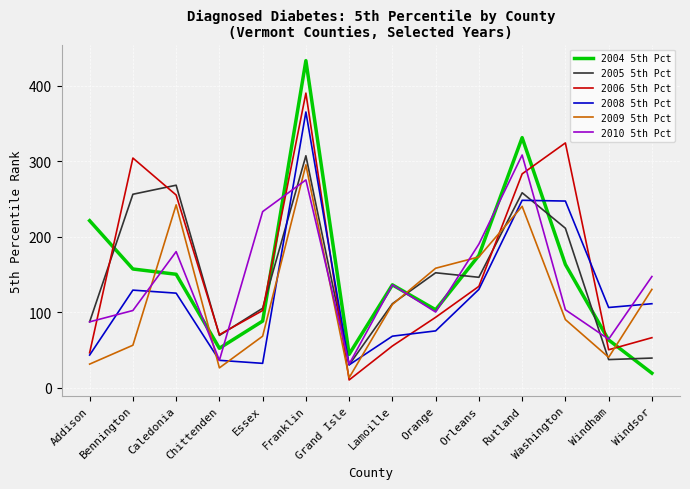

Is it true that 2010 5th Pct equals 103 at Washington?

True